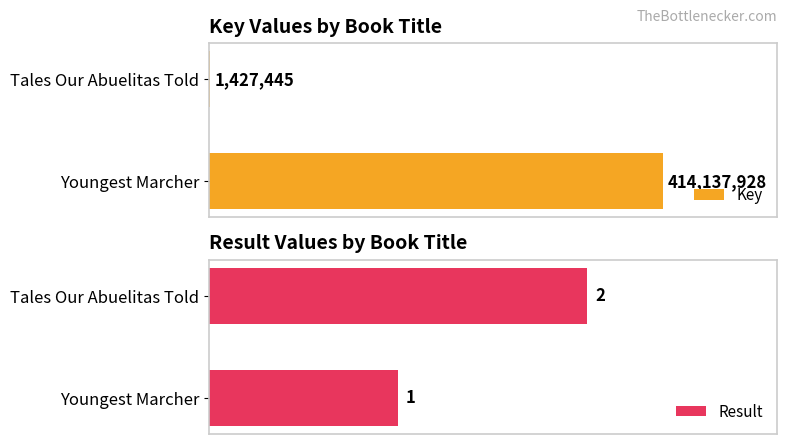

How many bars are there in total?

4